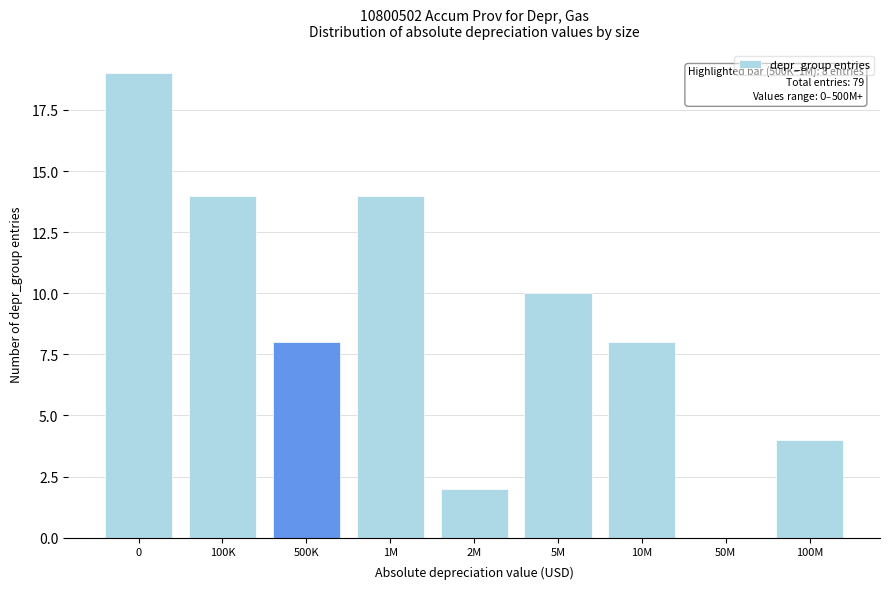

Reading left to right, what are all the values shown in this chart?

0=19	100K=14	500K=8	1M=14	2M=2	5M=10	10M=8	50M=0	100M=4